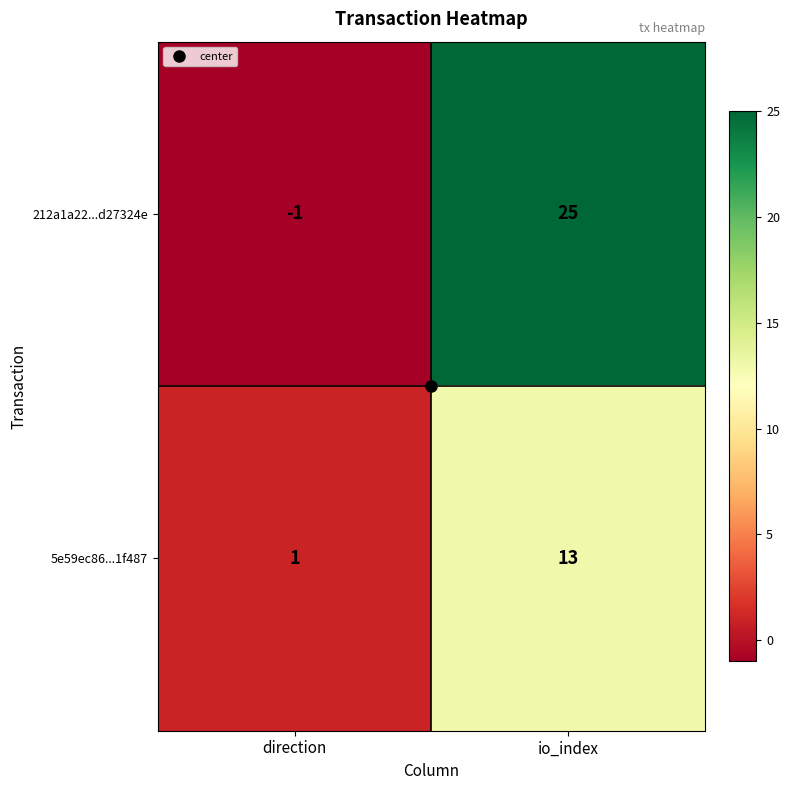

Which category has the lowest value in the 212a1a22...d27324e series?

direction